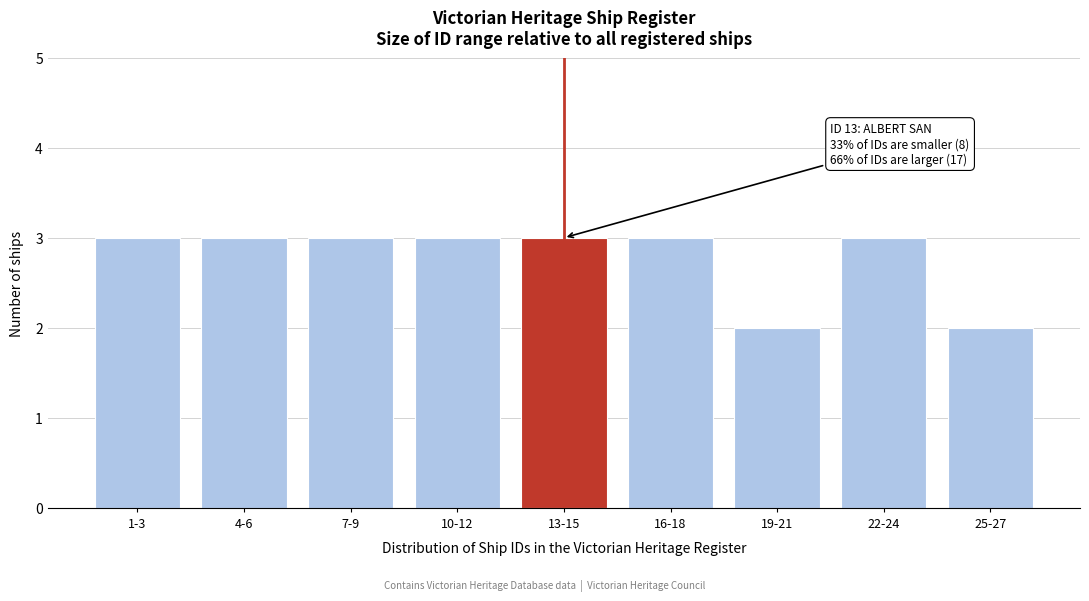

Reading right to left, extract all data points from this chart.

2	3	2	3	3	3	3	3	3